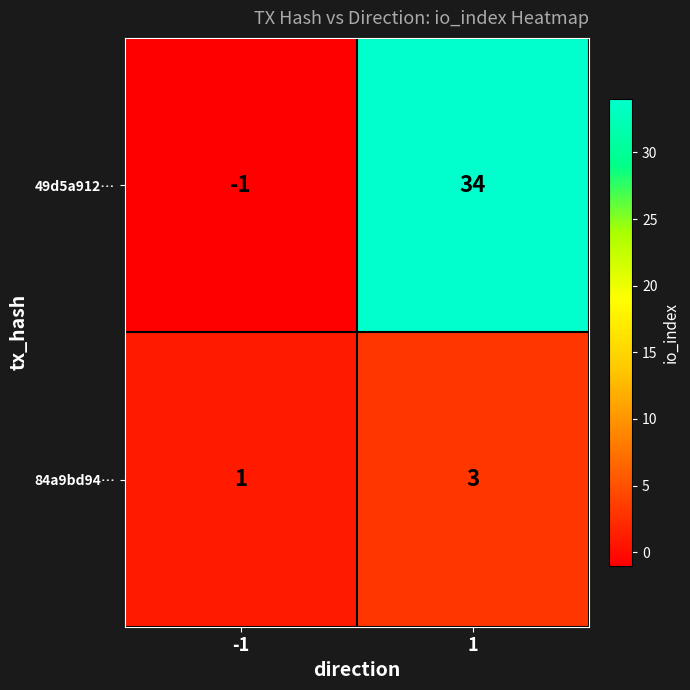

Reading left to right, what are all the values shown in this chart?

49d5a912…: -1=-1	1=34
84a9bd94…: -1=1	1=3